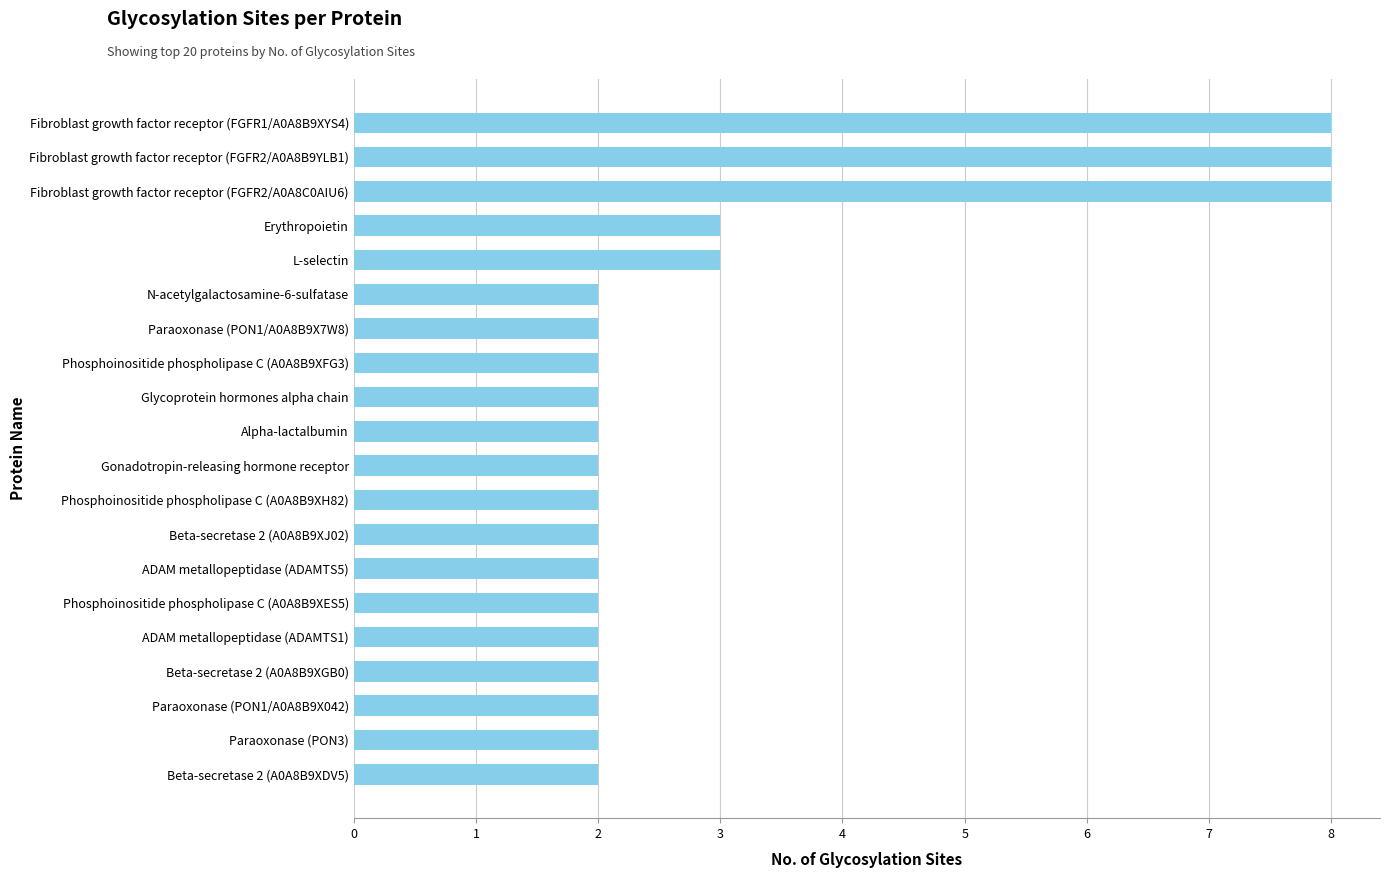

Is it true that the value at Phosphoinositide phospholipase C (A0A8B9XES5) is 1?

False